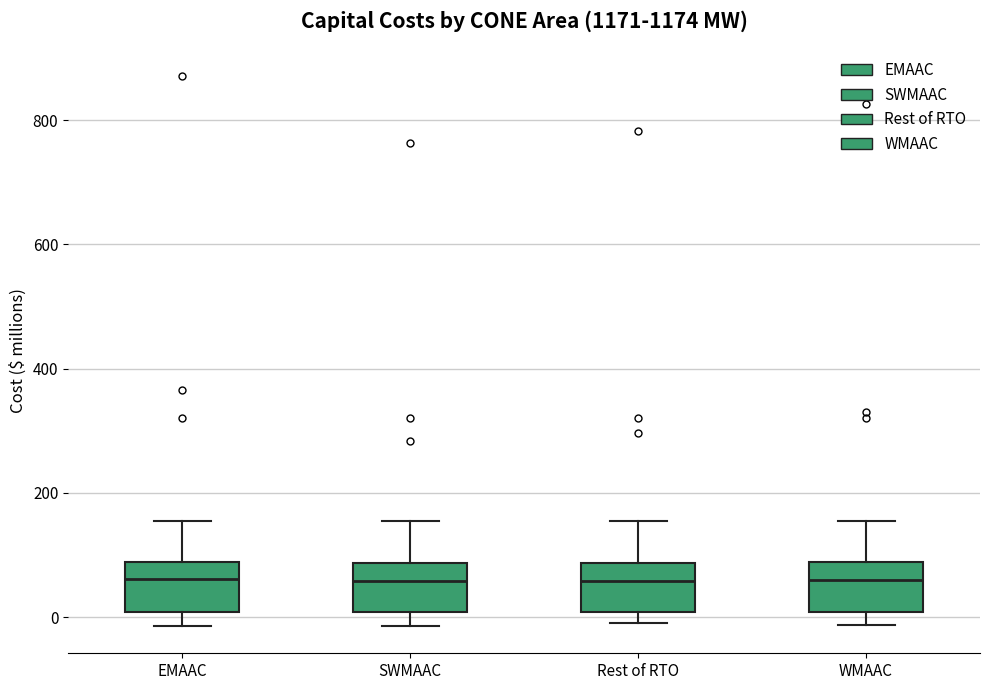

Reading left to right, transcribe this box plot: for each box, give where its median line is, the range the box spans, and where its two whiskers end, as read against the y-axis. The values are not printed on the chart, so give them approximately, as read against the axis.

EMAAC: median 60, box 0 to 80, whiskers -20 to 160
SWMAAC: median 60, box 0 to 80, whiskers -20 to 160
Rest of RTO: median 60, box 0 to 80, whiskers 0 (just below the box's lower edge) to 160
WMAAC: median 60, box 0 to 80, whiskers -20 to 160